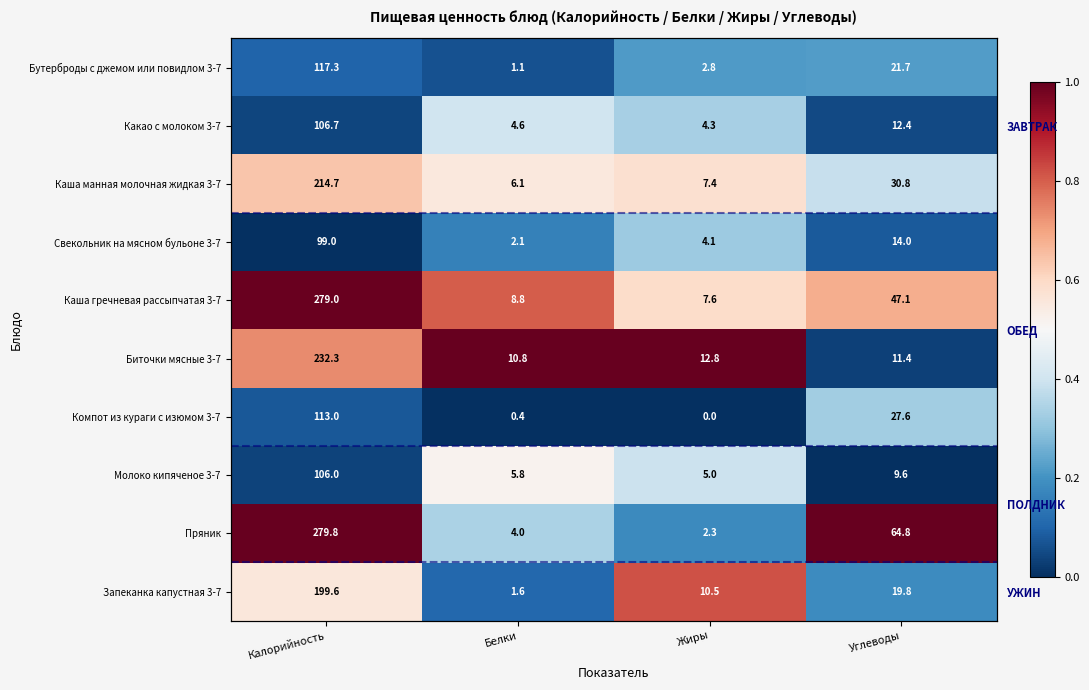

How many categories are shown in the chart?

4